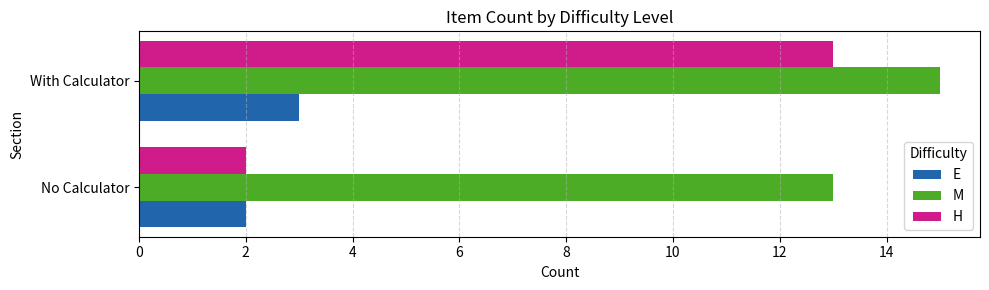

Which category has the highest value in the M series?

With Calculator